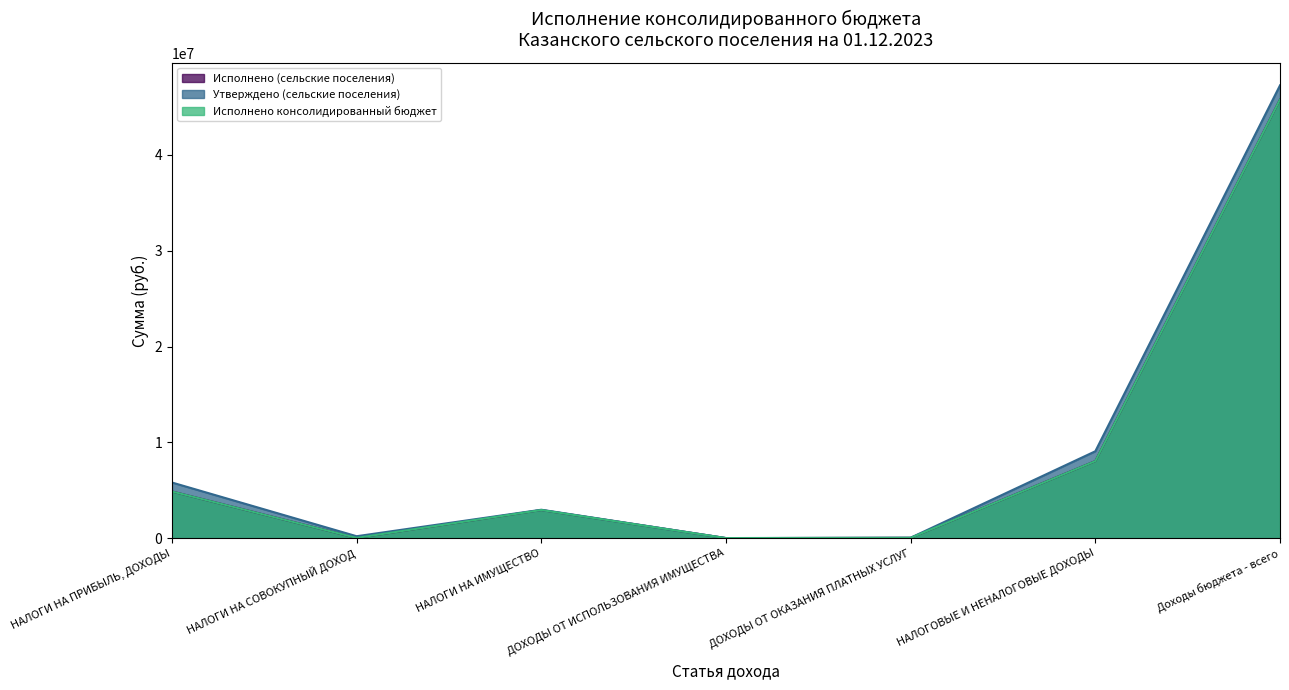

Reading right to left, list all the values displayed in this chart.

Исполнено (сельские поселения): Доходы бюджета - всего=45775637.5	НАЛОГОВЫЕ И НЕНАЛОГОВЫЕ ДОХОДЫ=8045543.8	ДОХОДЫ ОТ ОКАЗАНИЯ ПЛАТНЫХ УСЛУГ=35459.6	ДОХОДЫ ОТ ИСПОЛЬЗОВАНИЯ ИМУЩЕСТВА=8333.3	НАЛОГИ НА ИМУЩЕСТВО=2936747.7	НАЛОГИ НА СОВОКУПНЫЙ ДОХОД=28460.3	НАЛОГИ НА ПРИБЫЛЬ, ДОХОДЫ=4873297.7
Утверждено (сельские поселения): Доходы бюджета - всего=47254400.0	НАЛОГОВЫЕ И НЕНАЛОГОВЫЕ ДОХОДЫ=9070900.0	ДОХОДЫ ОТ ОКАЗАНИЯ ПЛАТНЫХ УСЛУГ=48900.0	ДОХОДЫ ОТ ИСПОЛЬЗОВАНИЯ ИМУЩЕСТВА=12000.0	НАЛОГИ НА ИМУЩЕСТВО=2969100.0	НАЛОГИ НА СОВОКУПНЫЙ ДОХОД=203800.0	НАЛОГИ НА ПРИБЫЛЬ, ДОХОДЫ=5810700.0
Исполнено консолидированный бюджет: Доходы бюджета - всего=45775637.5	НАЛОГОВЫЕ И НЕНАЛОГОВЫЕ ДОХОДЫ=8045543.8	ДОХОДЫ ОТ ОКАЗАНИЯ ПЛАТНЫХ УСЛУГ=35459.6	ДОХОДЫ ОТ ИСПОЛЬЗОВАНИЯ ИМУЩЕСТВА=8333.3	НАЛОГИ НА ИМУЩЕСТВО=2936747.7	НАЛОГИ НА СОВОКУПНЫЙ ДОХОД=28460.3	НАЛОГИ НА ПРИБЫЛЬ, ДОХОДЫ=4873297.7